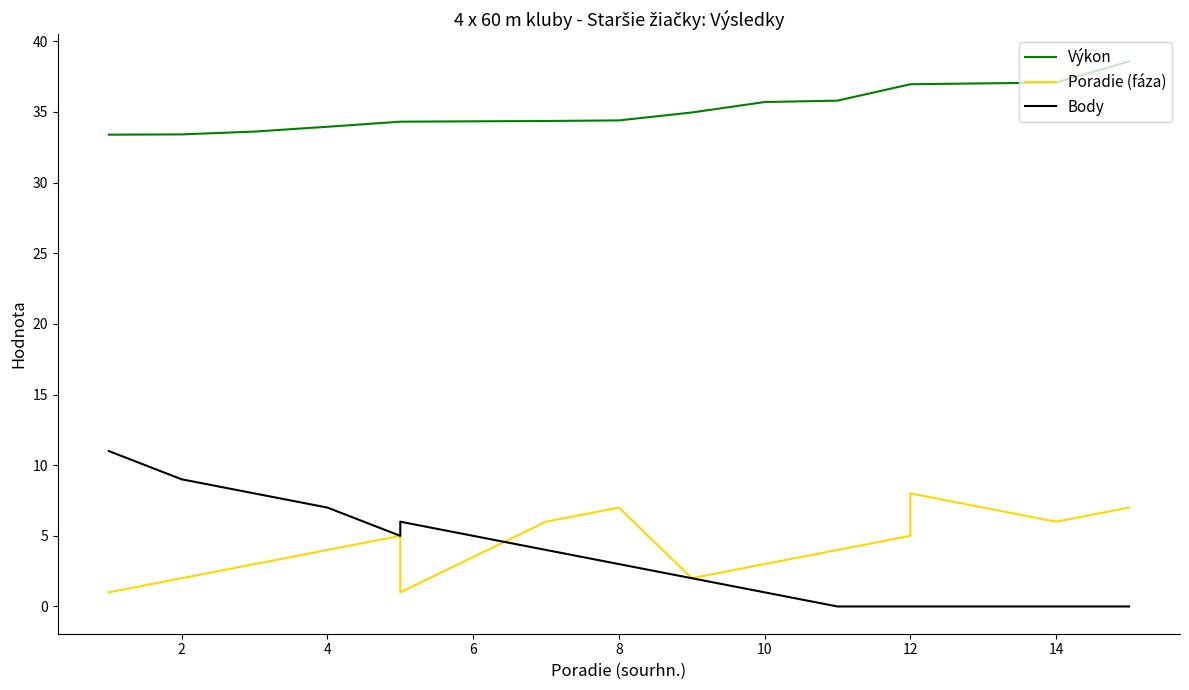

Reading left to right, transcribe all the data shown in this chart.

Výkon: 33.4	33.4	33.6	34.0	34.3	34.3	34.4	34.4	35.0	35.7	35.8	37.0	37.0	37.1	38.6
Poradie (fáza): 1.0	2.0	3.0	4.0	5.0	1.0	6.0	7.0	2.0	3.0	4.0	5.0	8.0	6.0	7.0
Body: 11.0	9.0	8.0	7.0	5.0	6.0	4.0	3.0	2.0	1.0	0.0	0.0	0.0	0.0	0.0